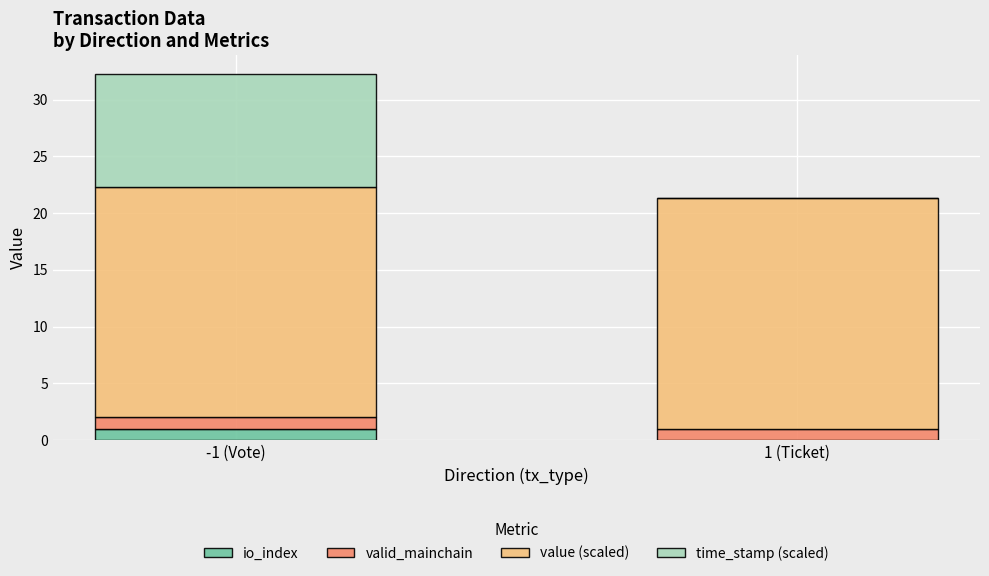

At which category is the sum across all series the highest?

-1 (Vote)